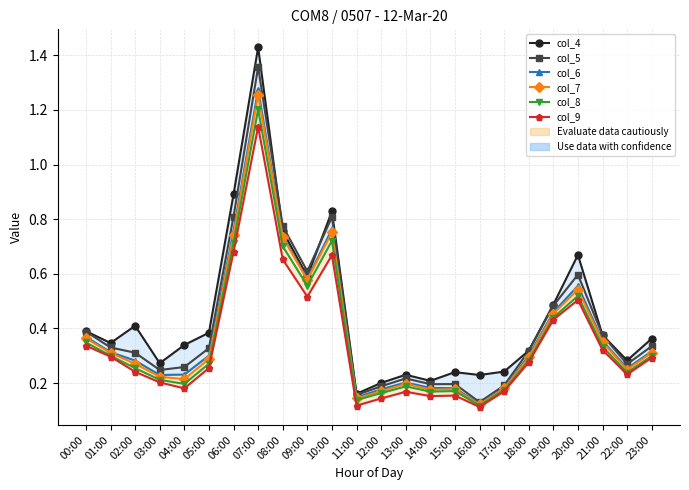

Where is the first local maximum for col_4?

02:00